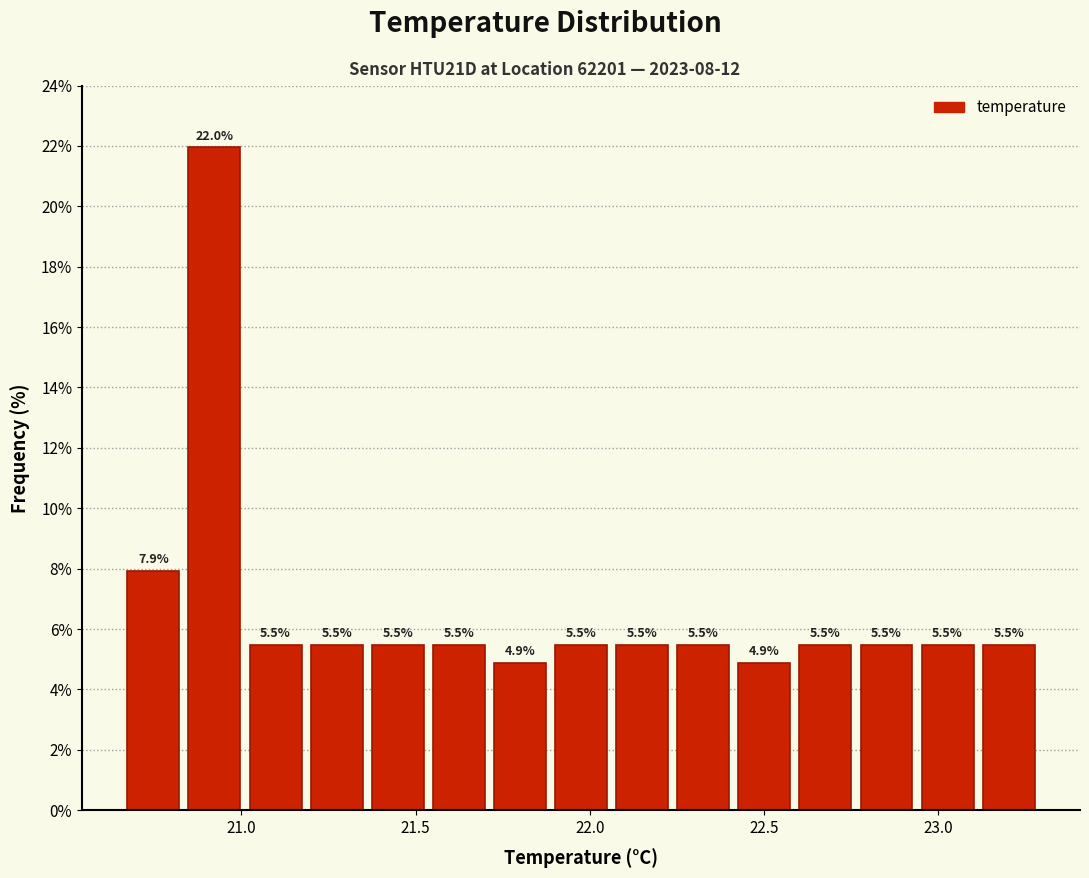

Read against the x-axis, roughly where is the centre of the tallest bar?

20.90